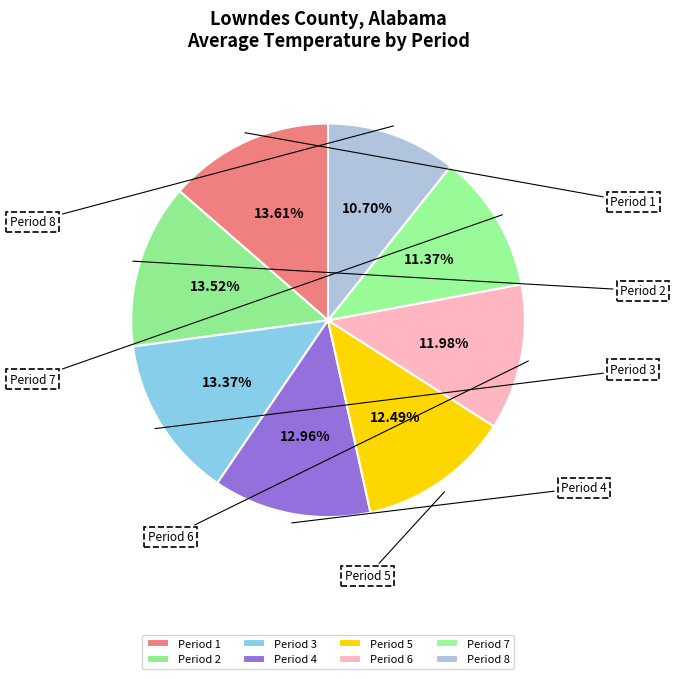

Which category has the smallest portion of the pie?

Period 8